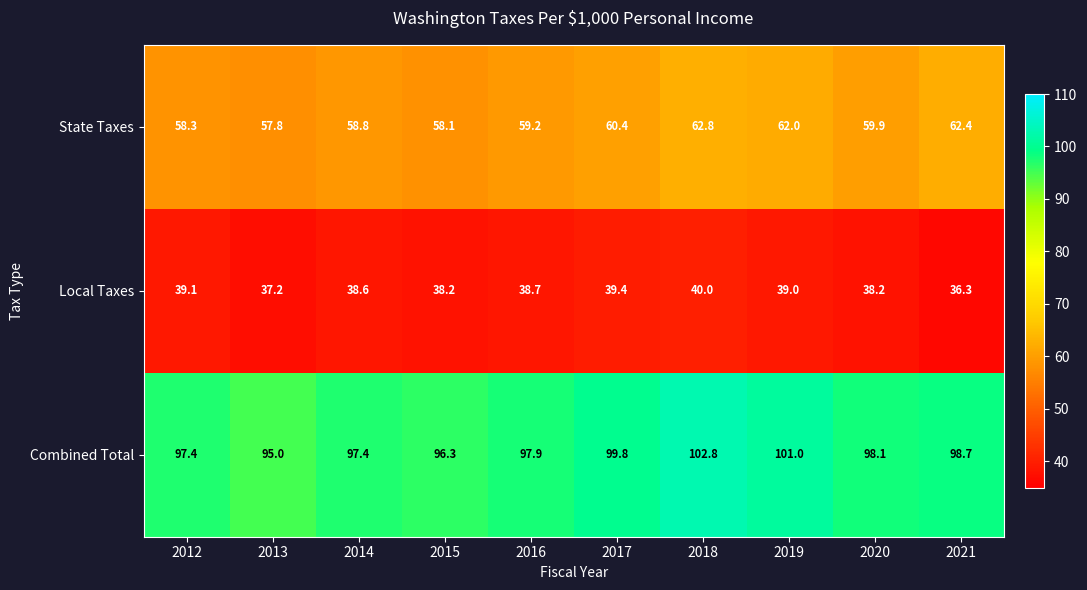

The Combined Total series shows 98.7 at 2021. True or false?

True